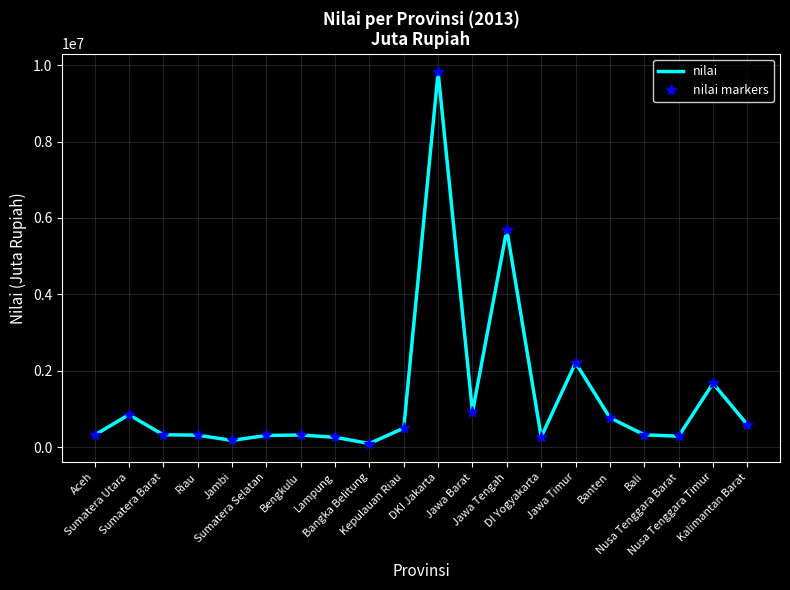

True or false: nilai markers and nilai intersect in this chart.

False